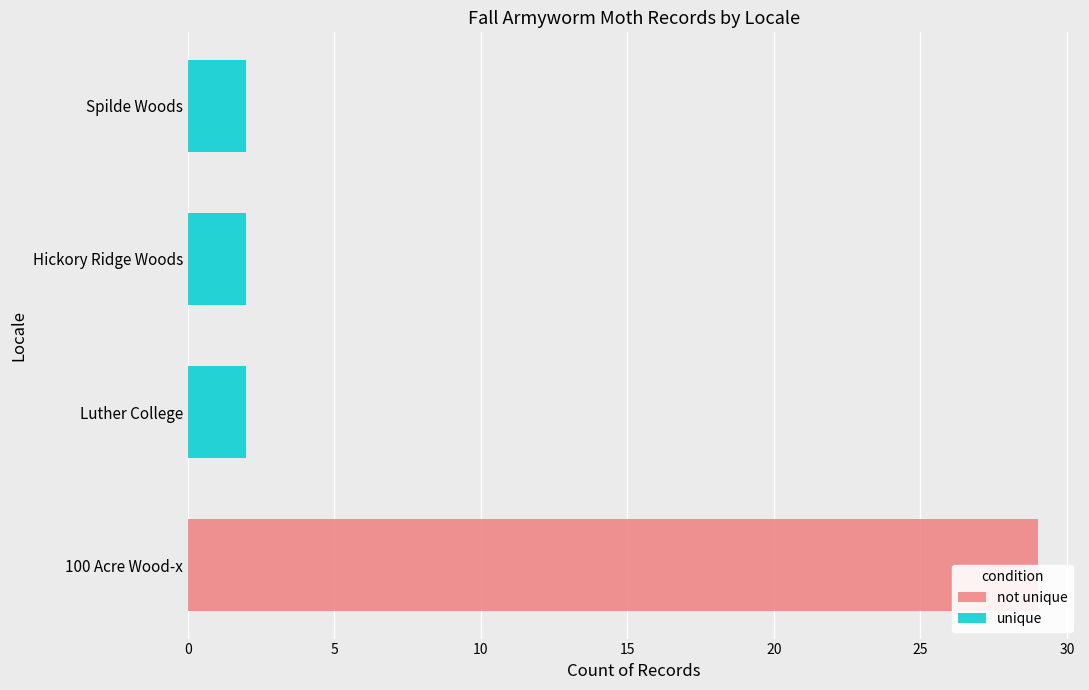

At how many categories does at least one series exceed 8?

1